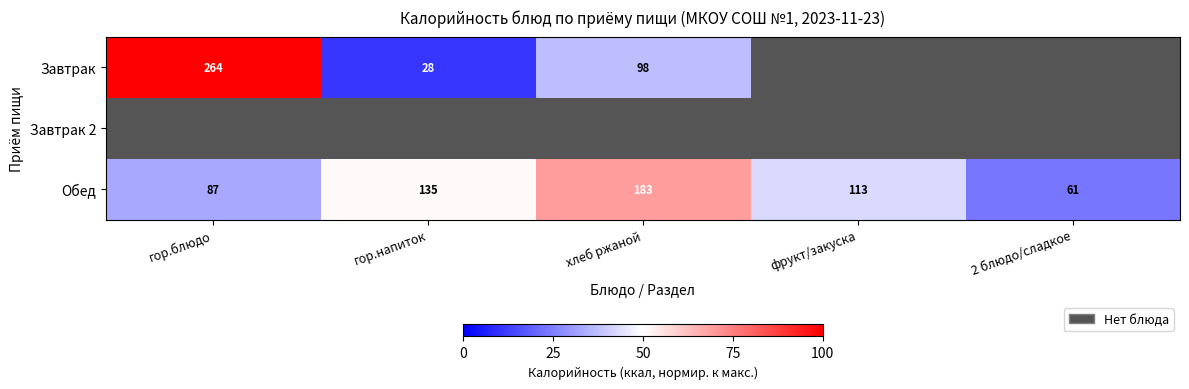

What is the approximate value of Обед at фрукт/закуска, to the nearest 50?

100